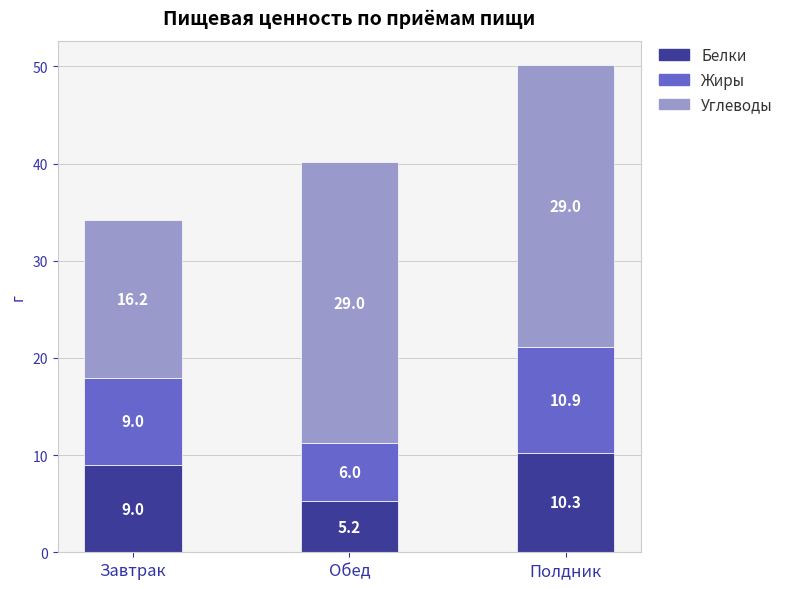

What is the total value across all series at Завтрак?

34.2